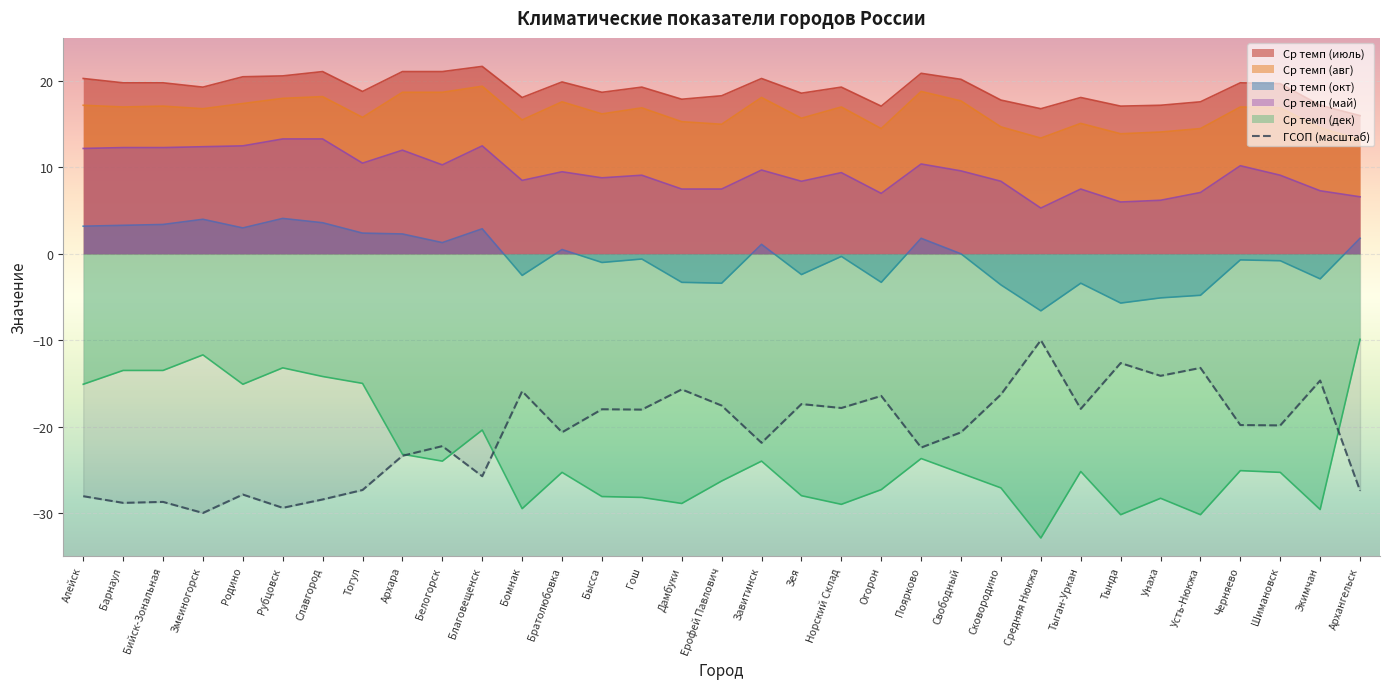

Rank the series at Огорон from highest to lowest value.

Ср темп (июль), Ср темп (авг), Ср темп (май), Ср темп (окт), ГСОП (масштаб), Ср темп (дек)